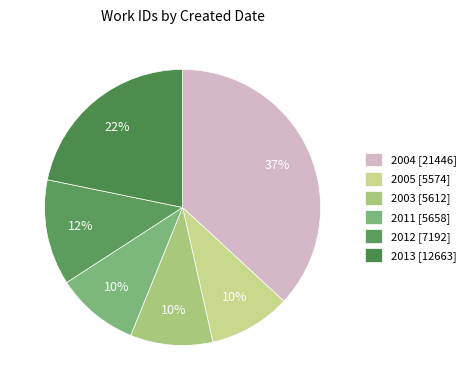

Which category has the biggest portion of the pie?

2004 [21446]